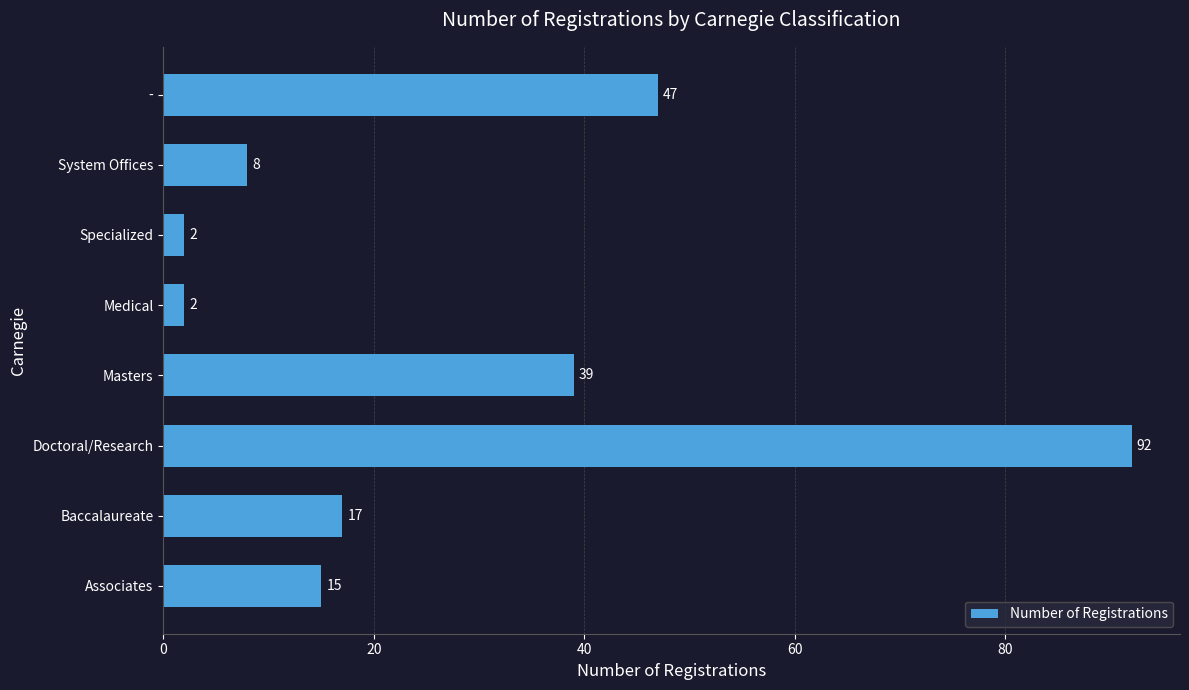

The chart shows a value of 2 at Specialized. True or false?

True